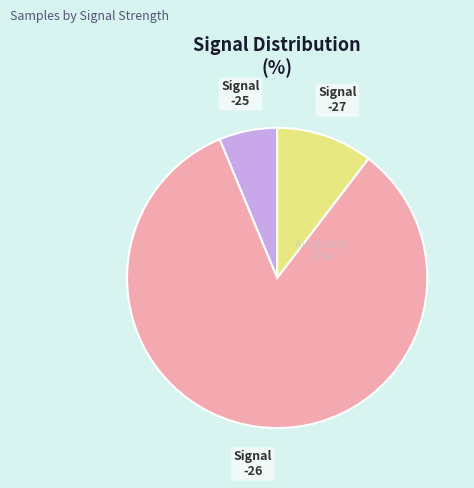

Does any single category account for the majority?

Yes